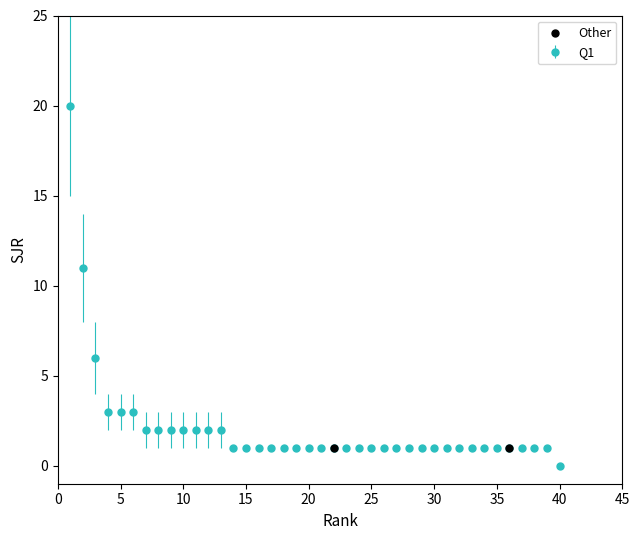

What is the value of the 31st point from the left?

1